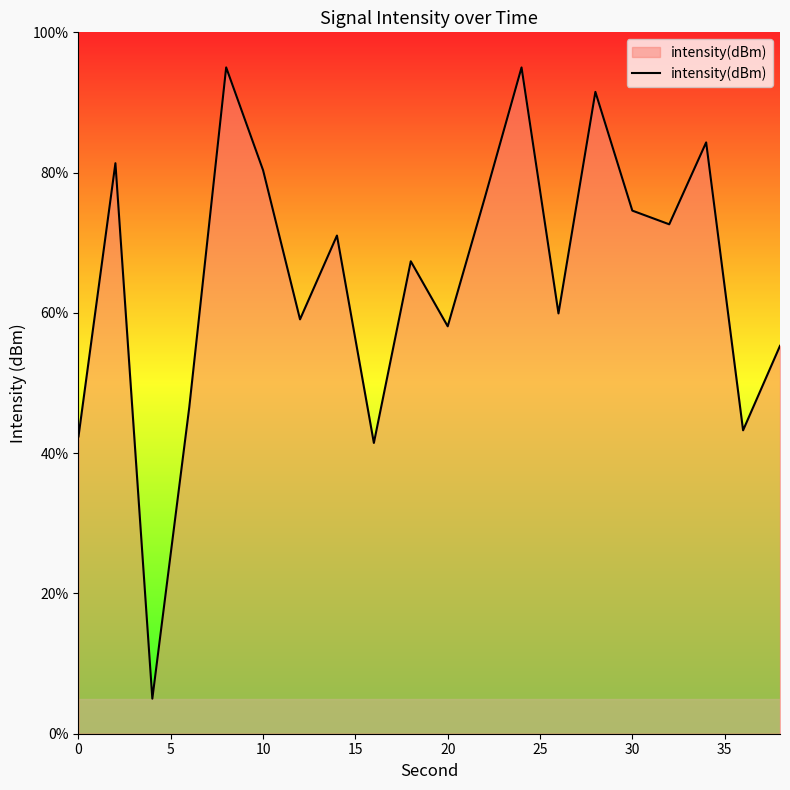

What is the difference between the maximum and minimum values?

90.0